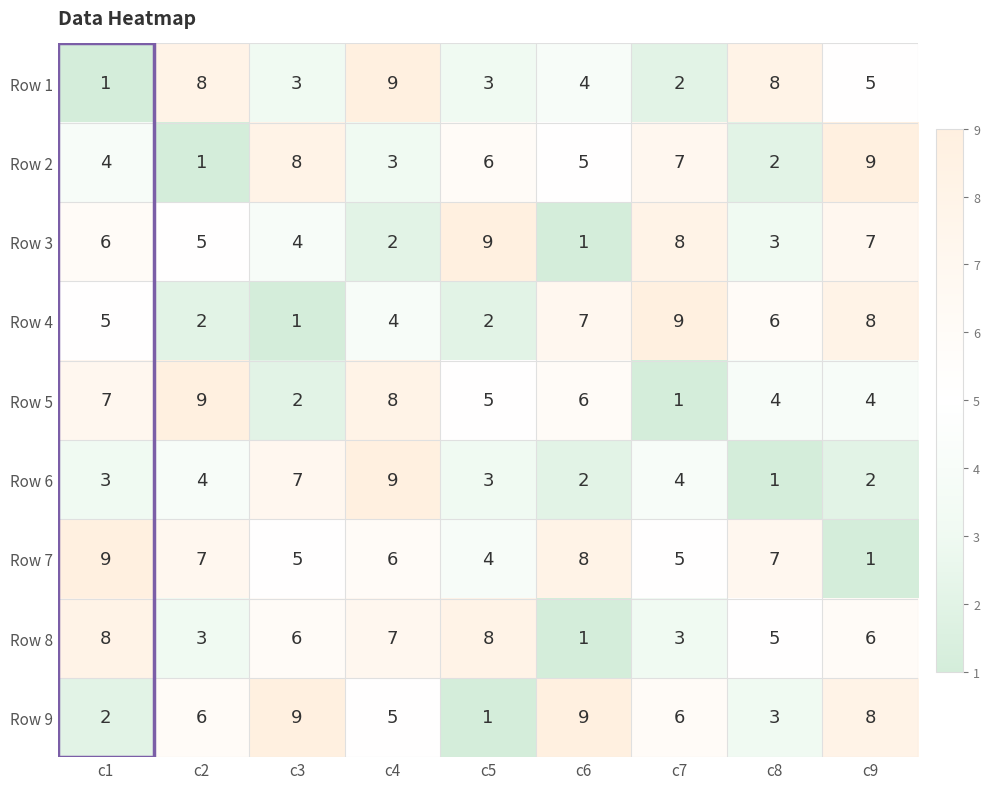

What is the difference between the Row 1 values at c6 and c4?

5